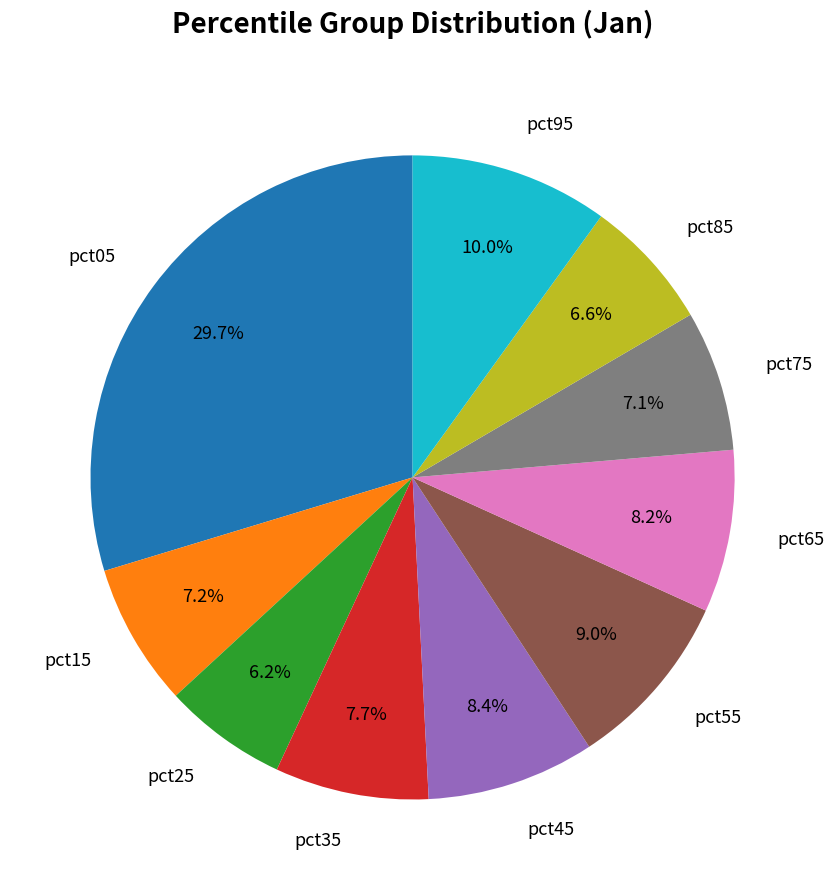

Which category has the biggest portion of the pie?

pct05